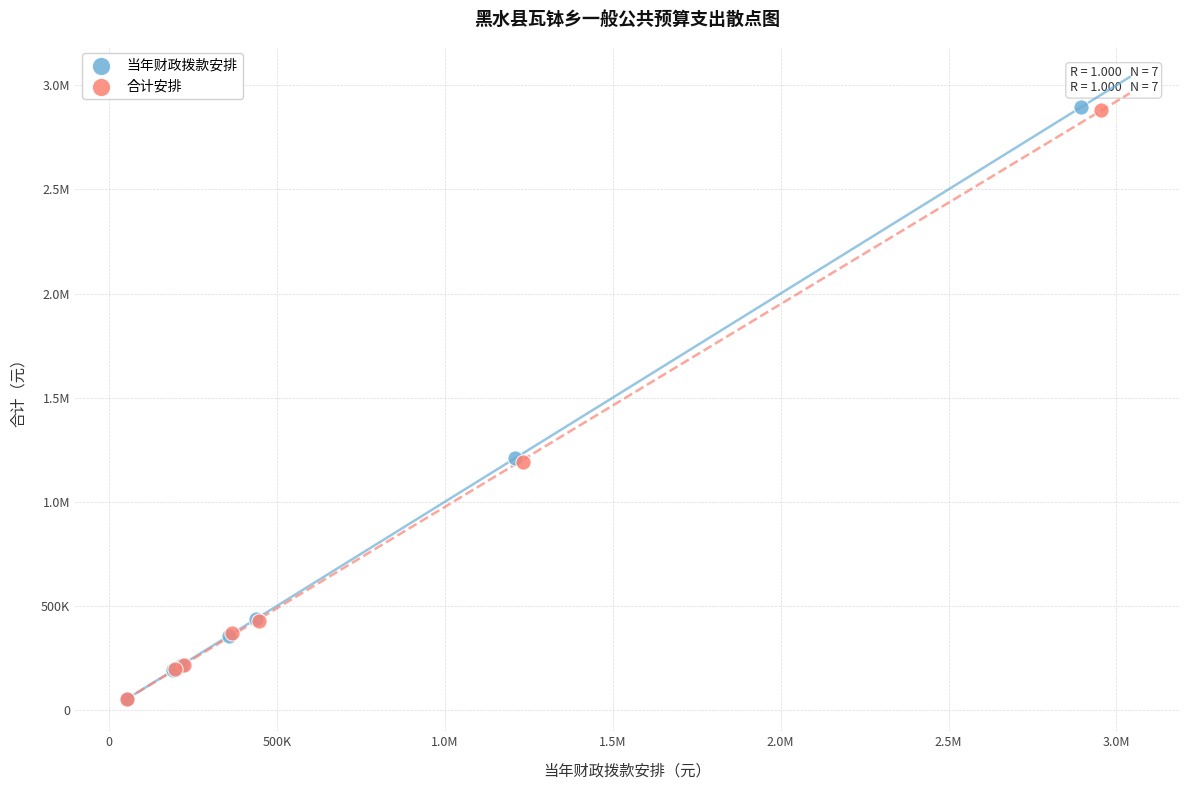

What are all the series names shown in the legend?

当年财政拨款安排, 合计安排